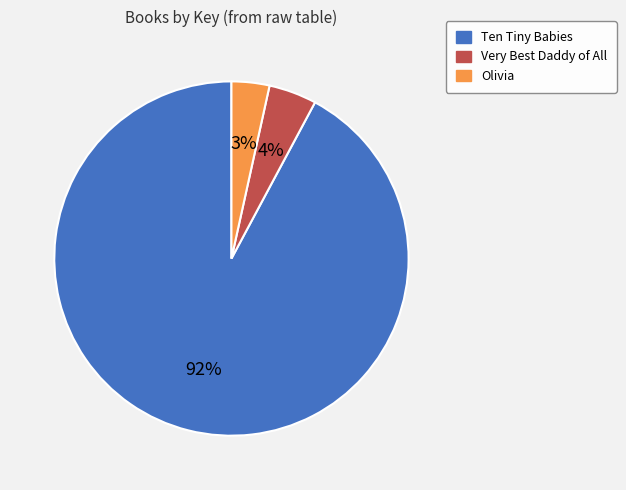

What percentage is the Olivia slice, to the nearest percent?

3%